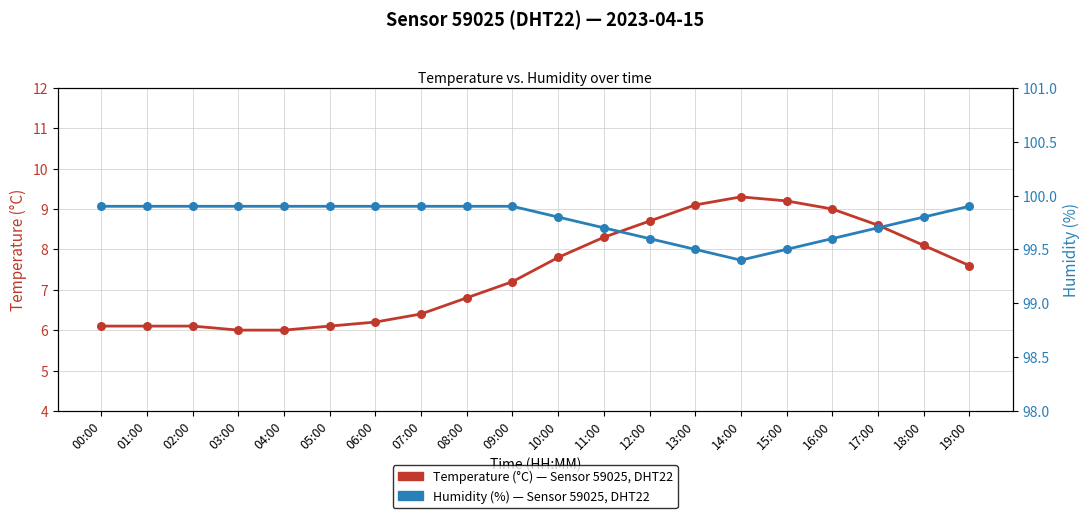

Is the value of Temperature (°C) at 07:00 greater than the value of Humidity (%) at 19:00?

No